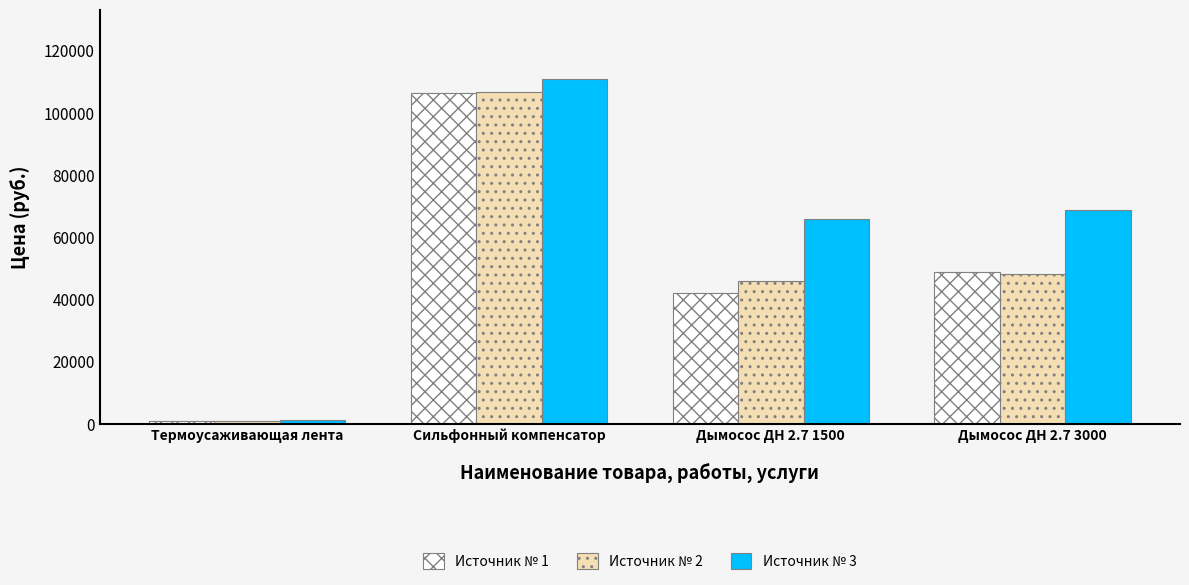

What is the difference between the second highest and minimum values in the Источник № 3 series?

67758